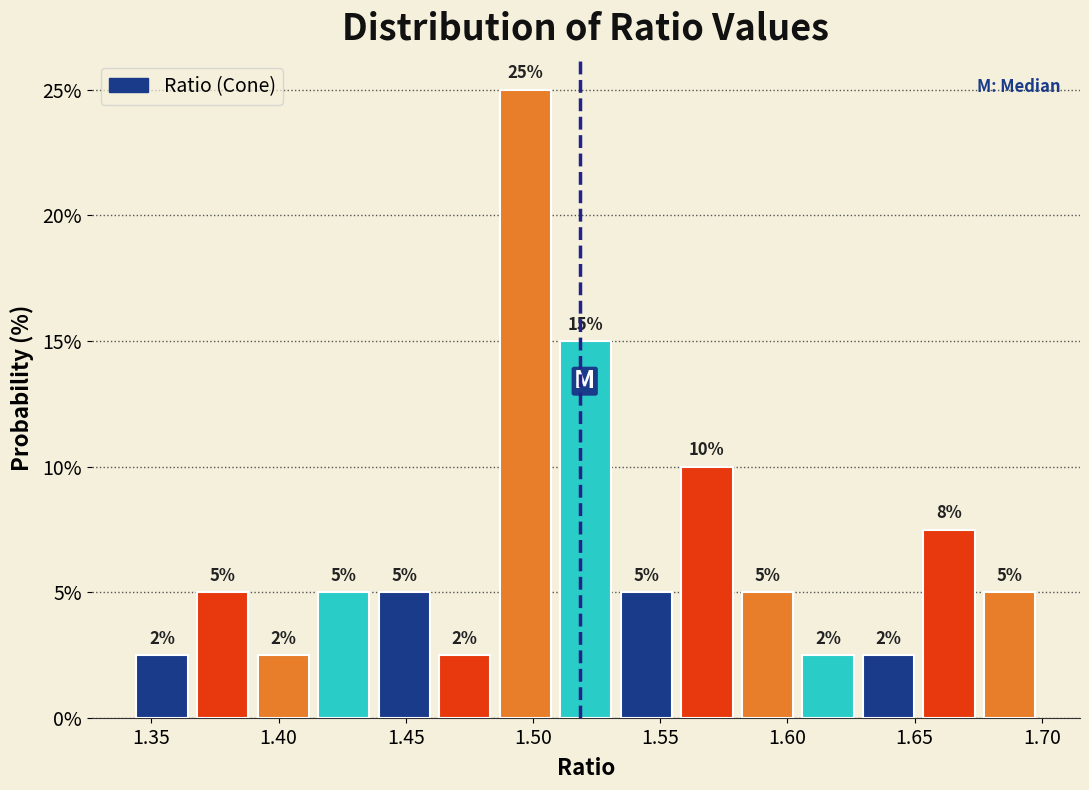

Which range on the x-axis has the tallest bar?

1.485 to 1.510